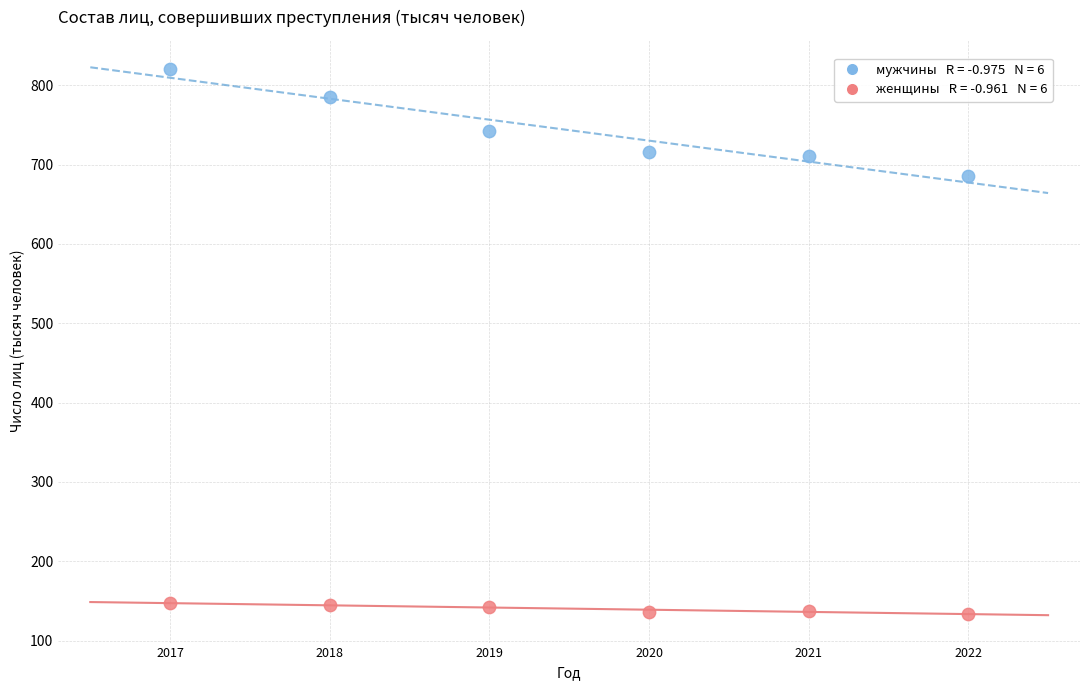

Across all data points, what is the range of X values (max minus min)?

5.0